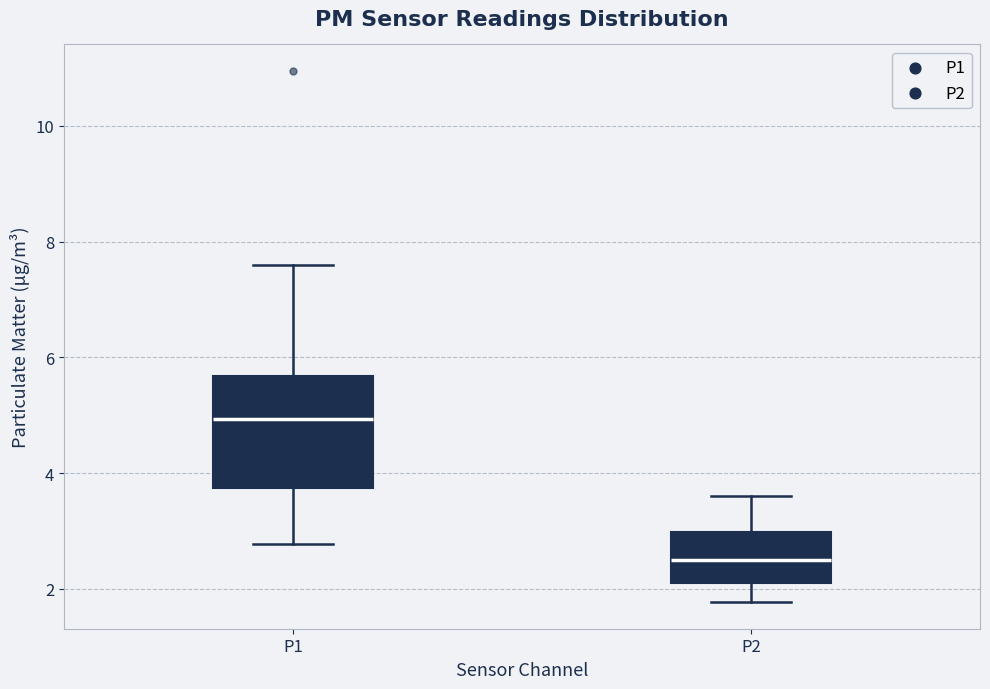

Where does the lower whisker of the box for P2 end on the y-axis? The values are not printed on the chart, so give them approximately, as read against the axis.

1.8